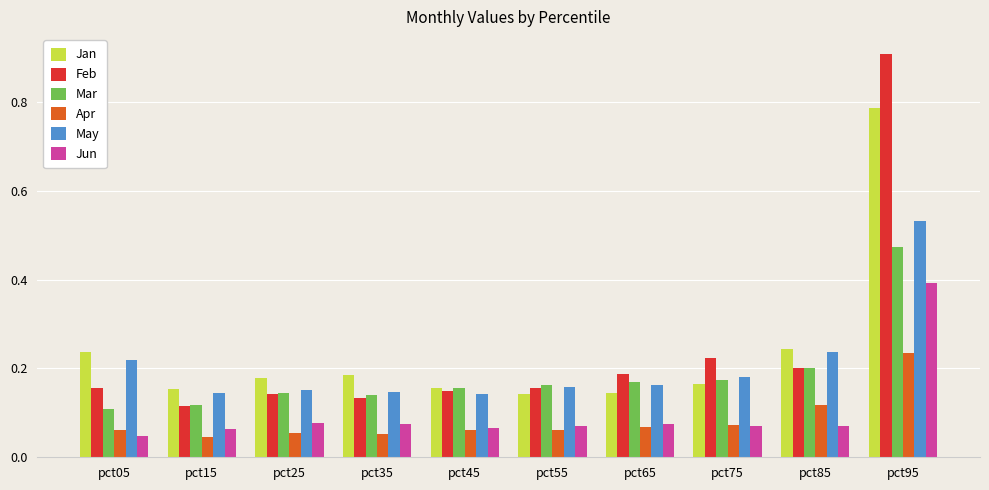

How many bars are there in each group?

6